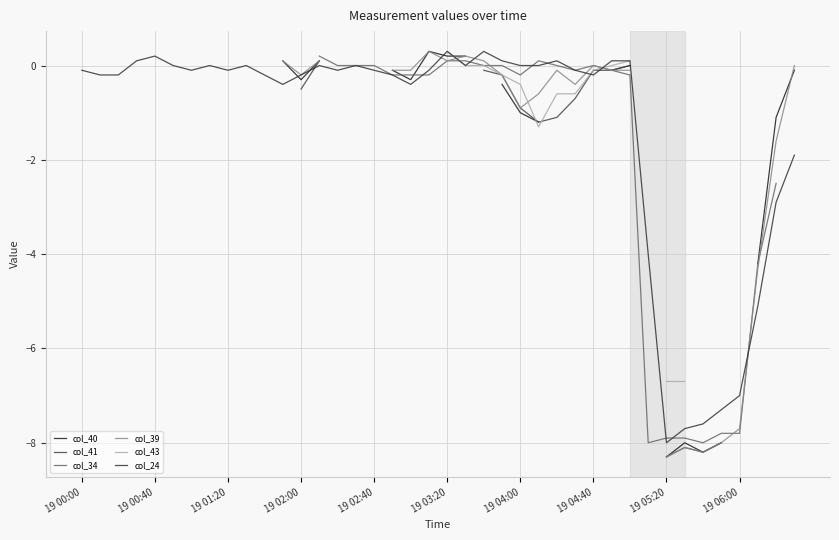

Is it true that col_24 equals -3.9 at 19 06:00?

False